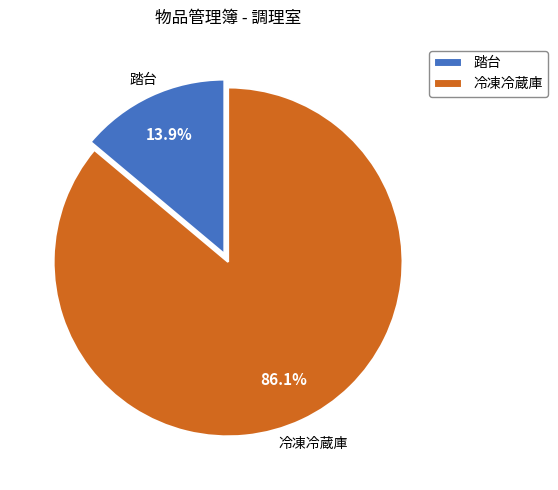

What percentage is NOT represented by 冷凍冷蔵庫?

13.9%